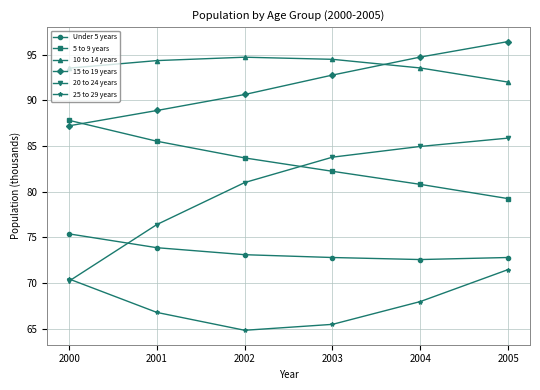

At which category does the chart reach its peak across all series?

2005